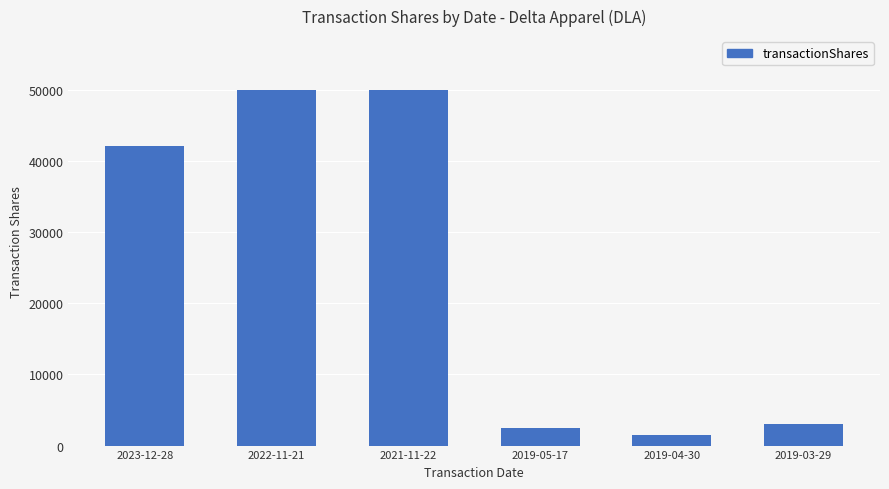

What is the sum of all values?

148961